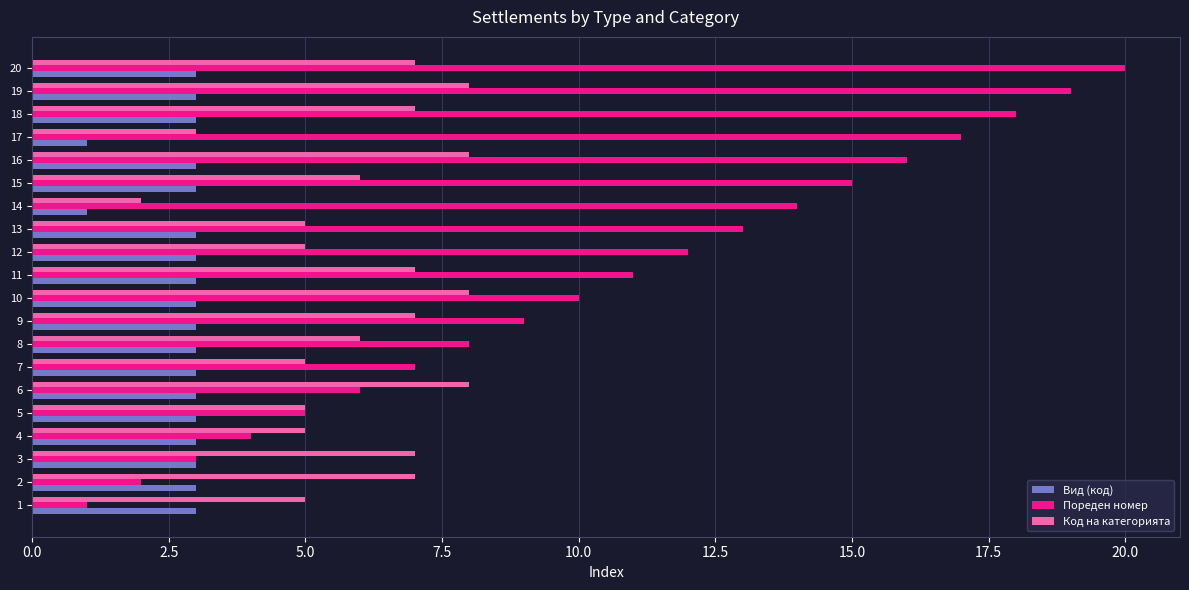

Which series has the widest spread of values?

Пореден номер